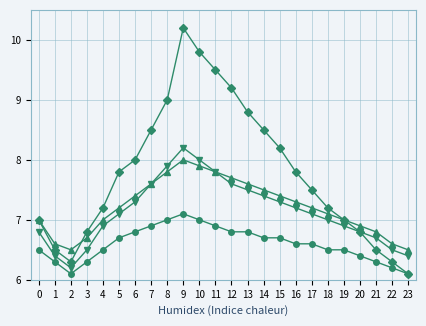

What is the spread (max minus min) of values at 23?

0.4